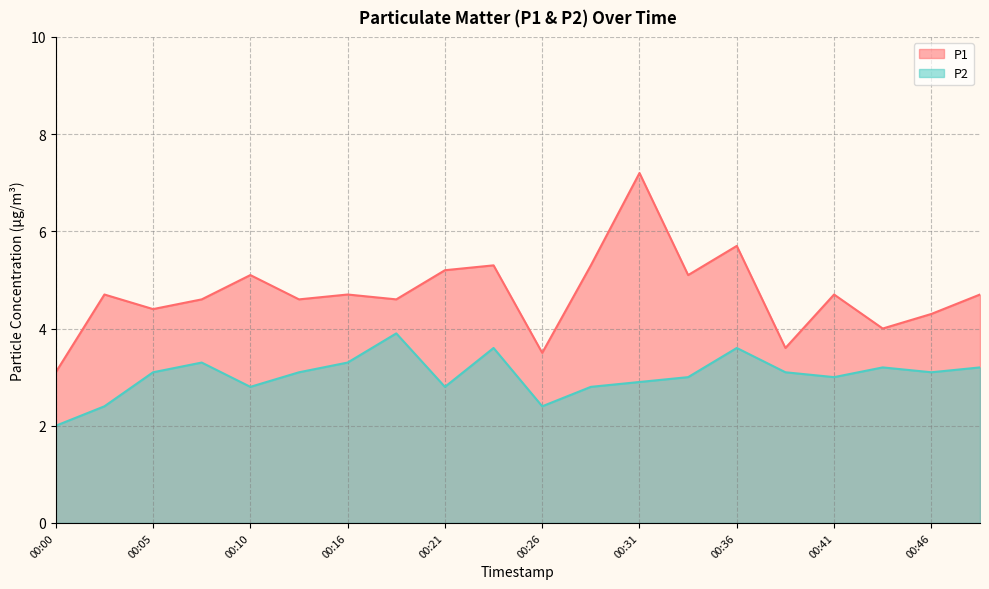

What is the average value of the P2 series?

3.0